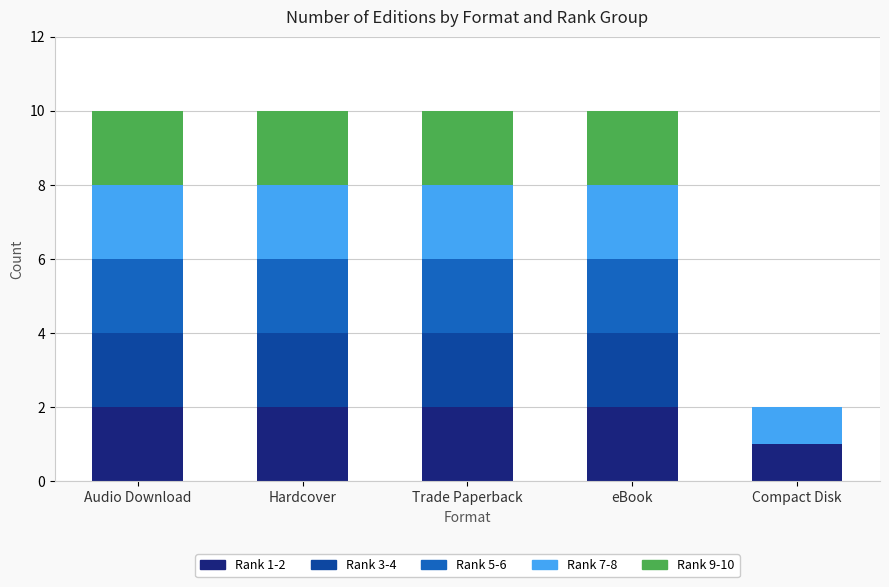

What is the total value across all series at Trade Paperback?

10